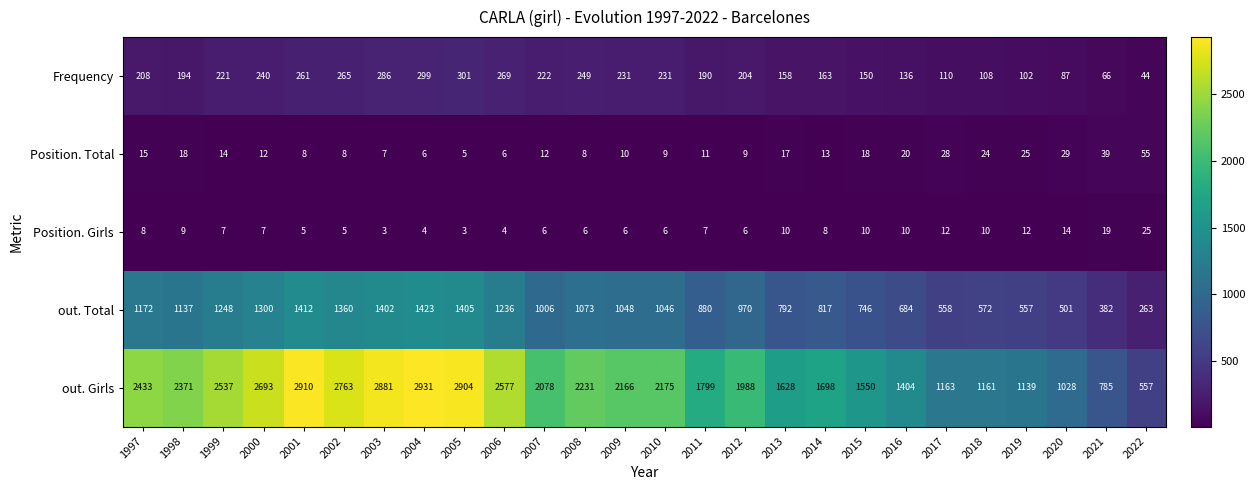

Which category has the lowest value in the Position. Total series?

2005